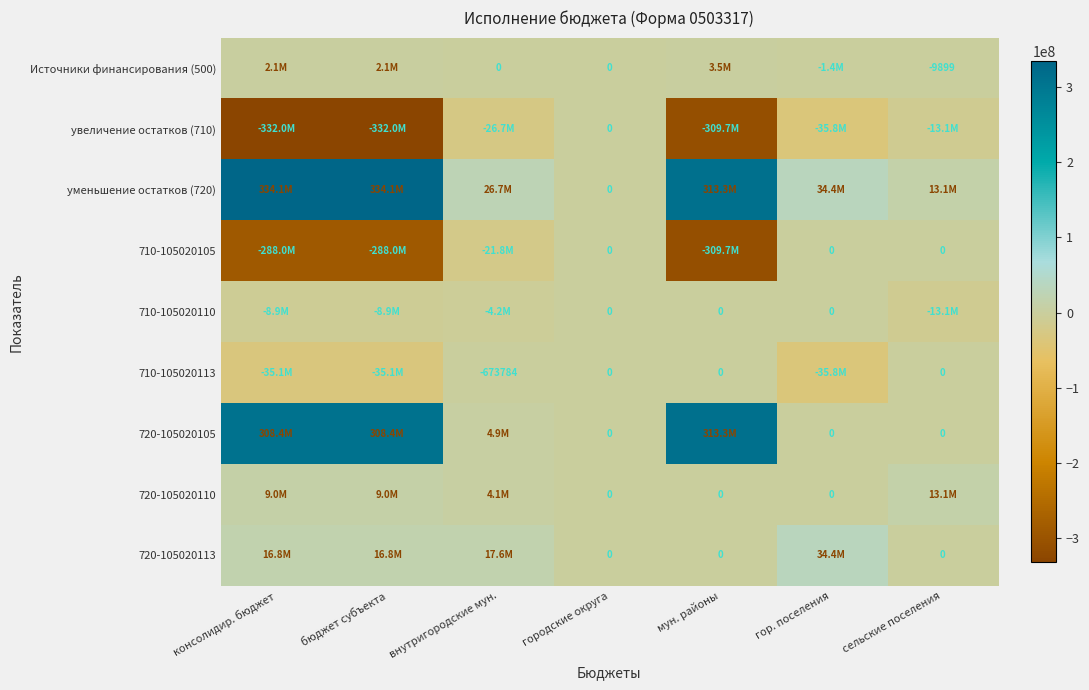

Rank the series by their maximum value, from lowest to highest.

увеличение остатков (710), 710-105020105, 710-105020110, 710-105020113, Источники финансирования (500), 720-105020110, 720-105020113, 720-105020105, уменьшение остатков (720)